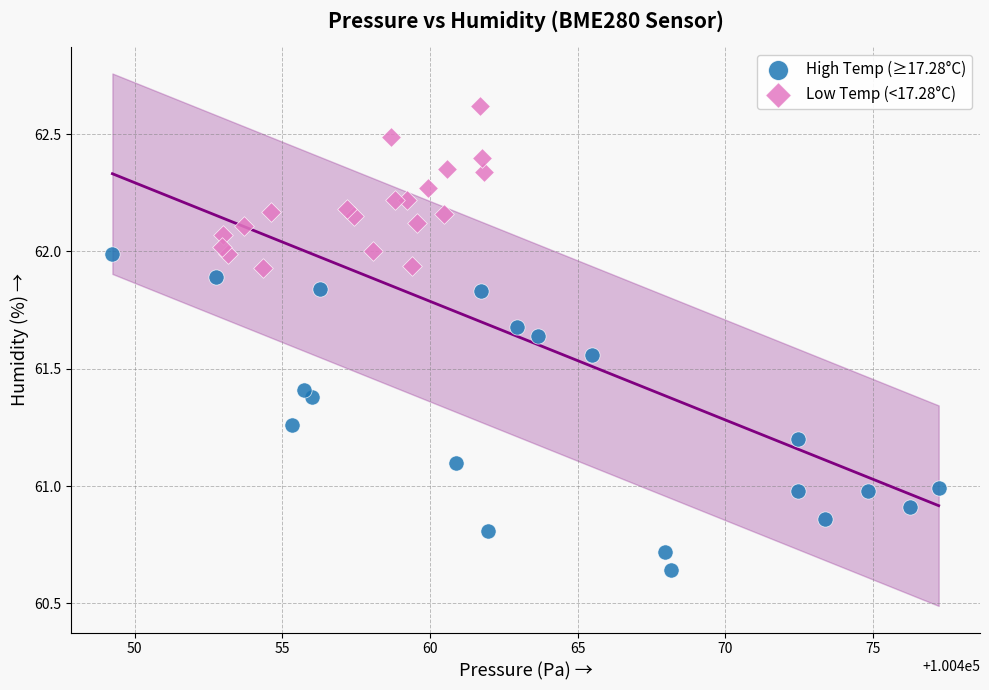

Which series contains the lowest Y value?

High Temp (≥17.28°C)